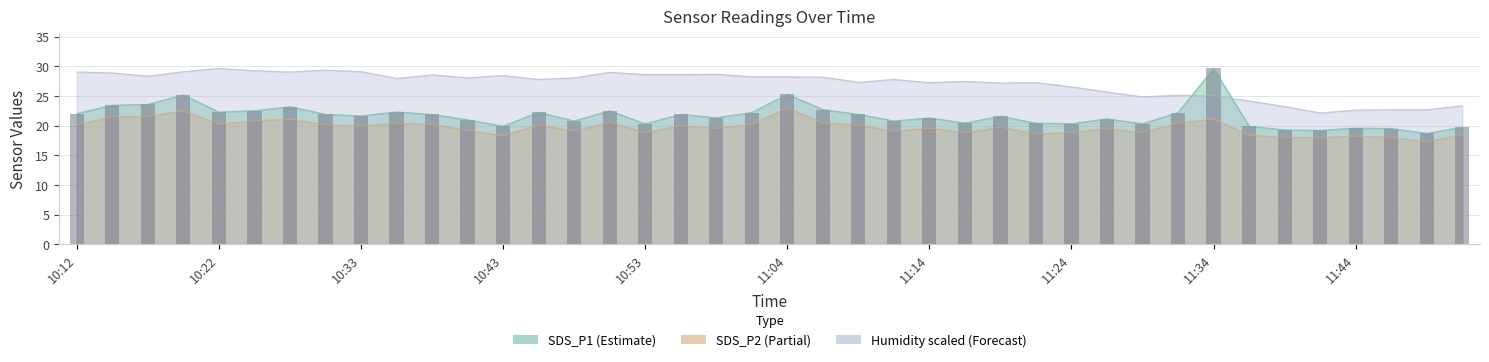

What is the value of the SDS_P2 bar at the 38th from the left?

18.0